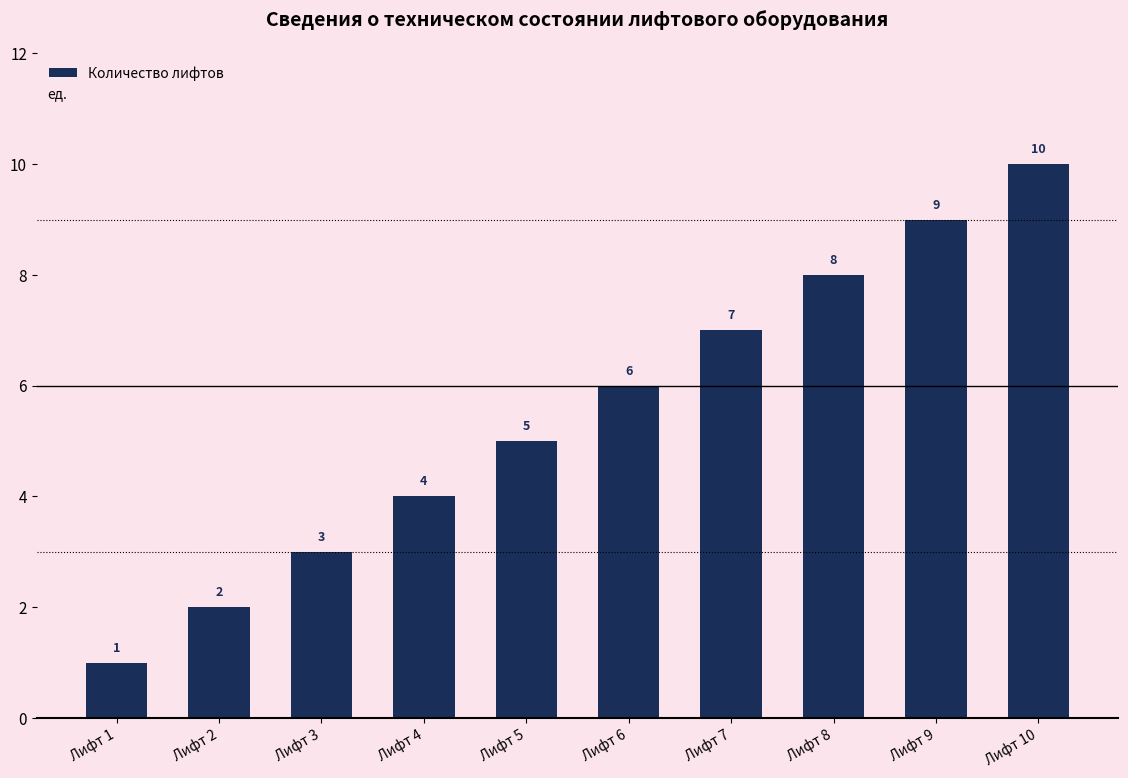

Reading left to right, transcribe all the data shown in this chart.

1	2	3	4	5	6	7	8	9	10